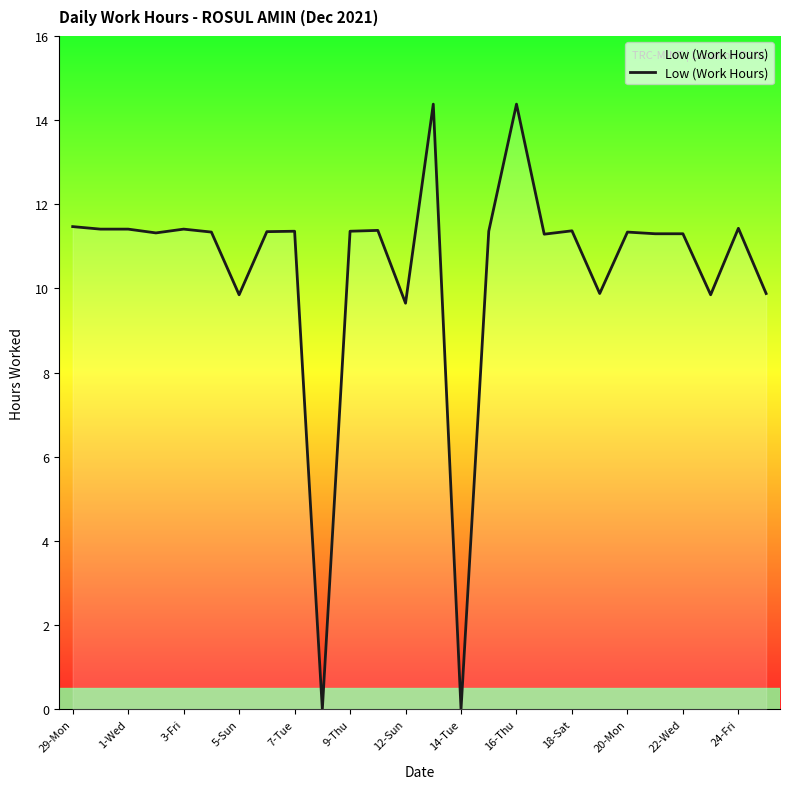

What is the difference between the maximum and minimum values?

14.4